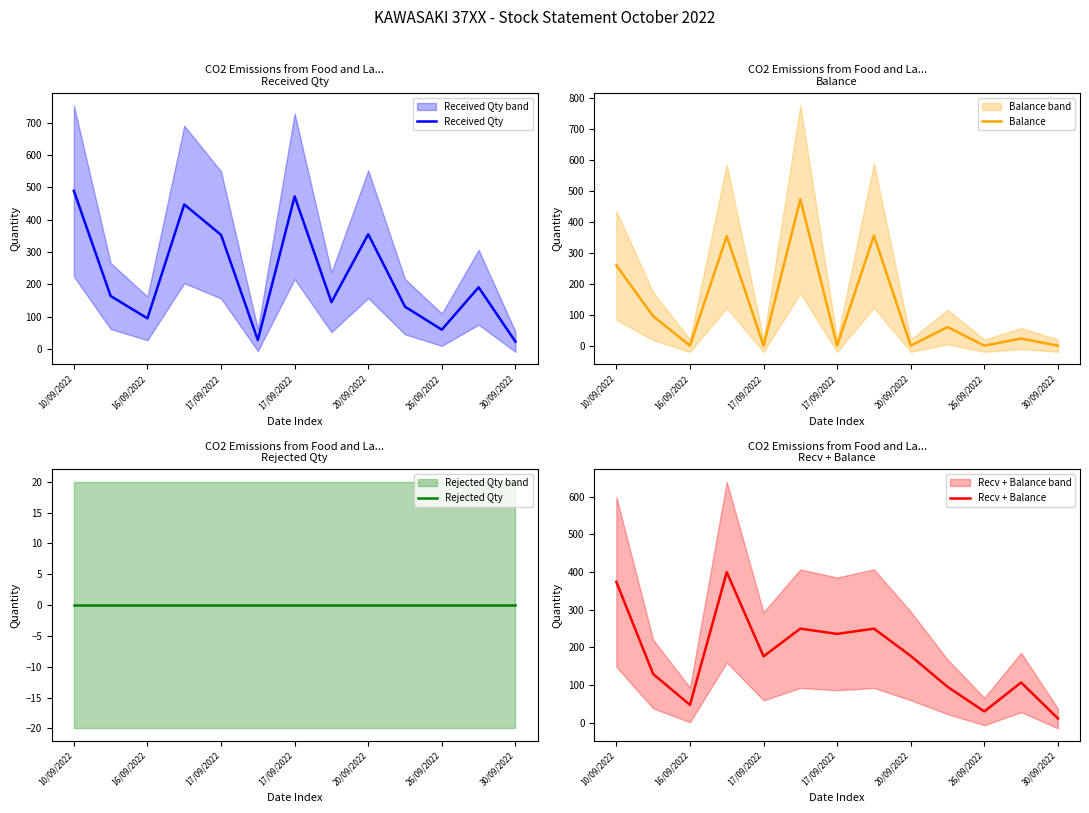

True or false: Balance has more than 1 points higher than both neighbors.

True